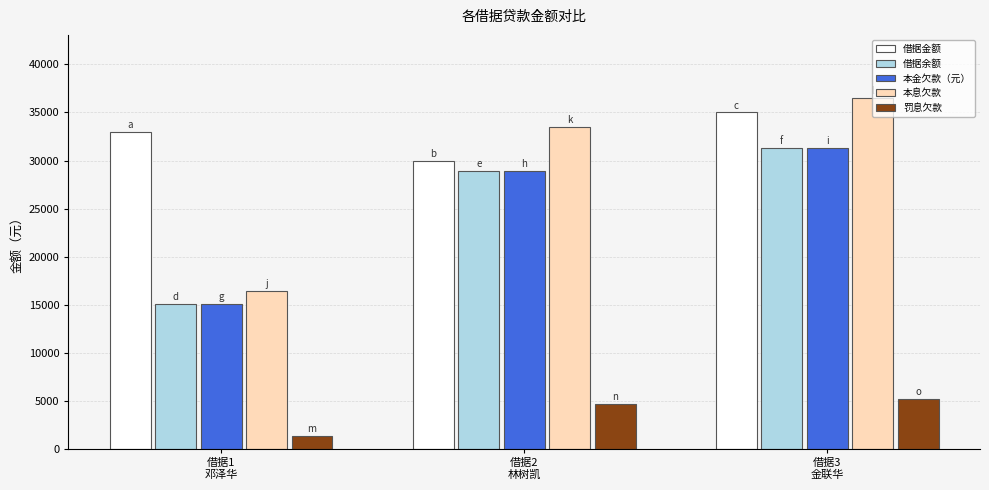

What is the value of the 借据金额 bar at the 2nd from the left?

30000.0